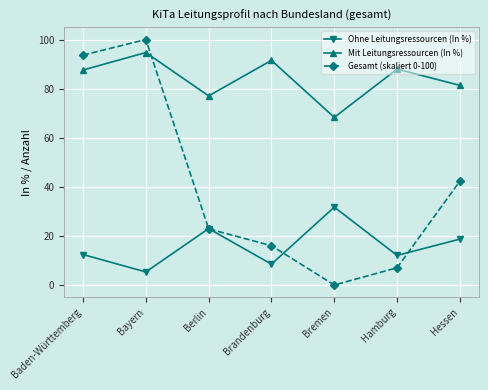

The value of Ohne Leitungsressourcen (In %) at Berlin is 8.1. True or false?

False